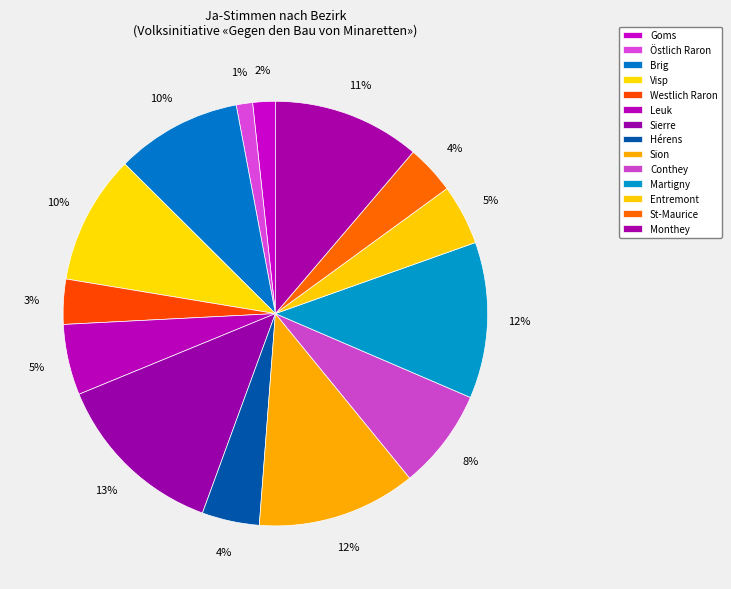

Which slice is the smallest?

Östlich Raron